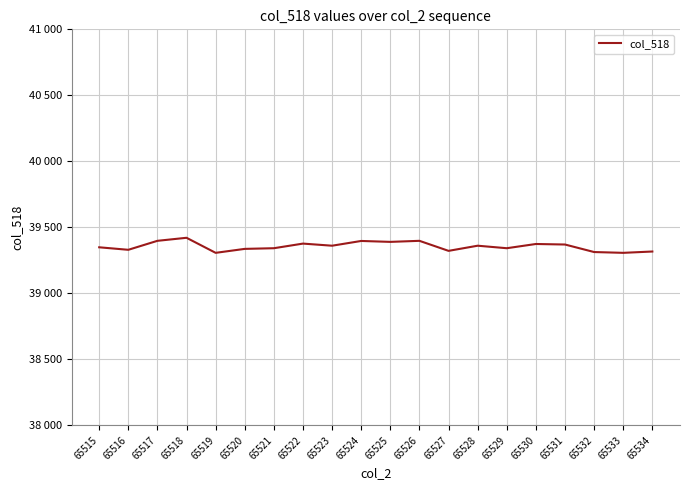

Reading left to right, transcribe all the data shown in this chart.

65515=39349	65516=39330	65517=39398	65518=39421	65519=39307	65520=39337	65521=39342	65522=39377	65523=39361	65524=39397	65525=39390	65526=39398	65527=39322	65528=39361	65529=39342	65530=39374	65531=39370	65532=39313	65533=39307	65534=39317